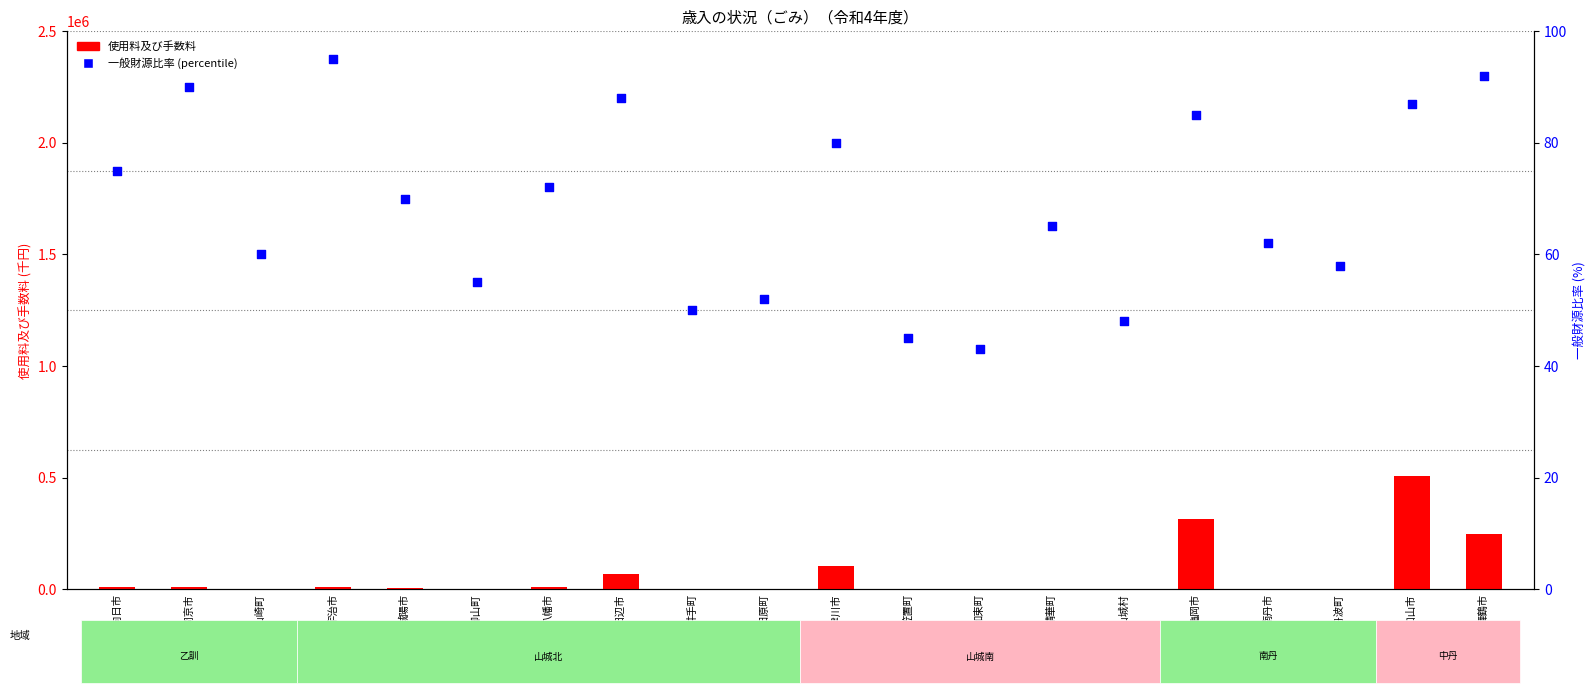

What are all the series names shown in the legend?

使用料及び手数料, 一般財源比率 (percentile)